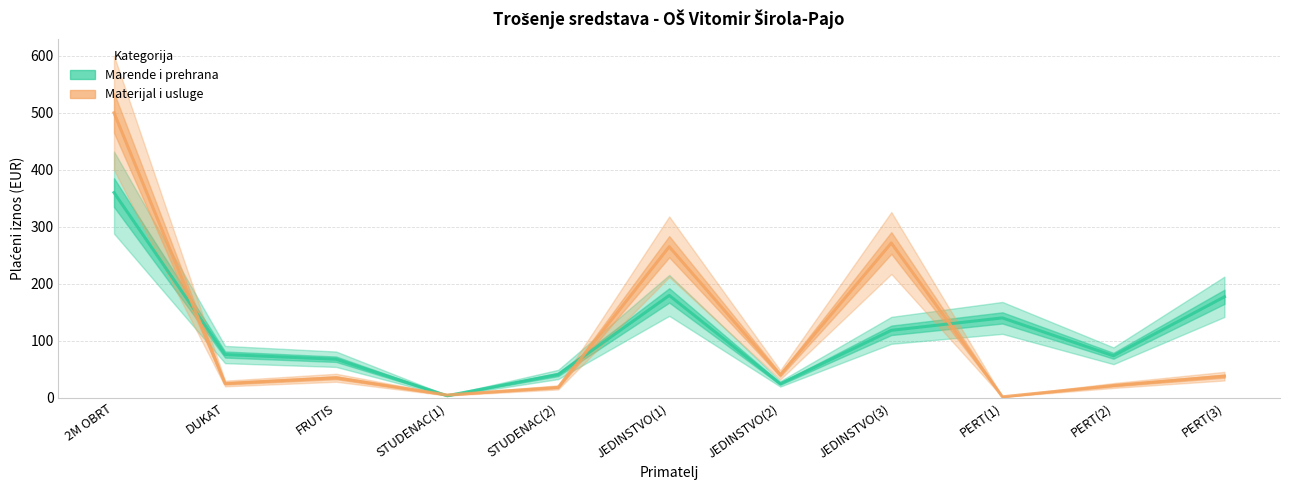

At which category is the sum across all series the highest?

2M OBRT